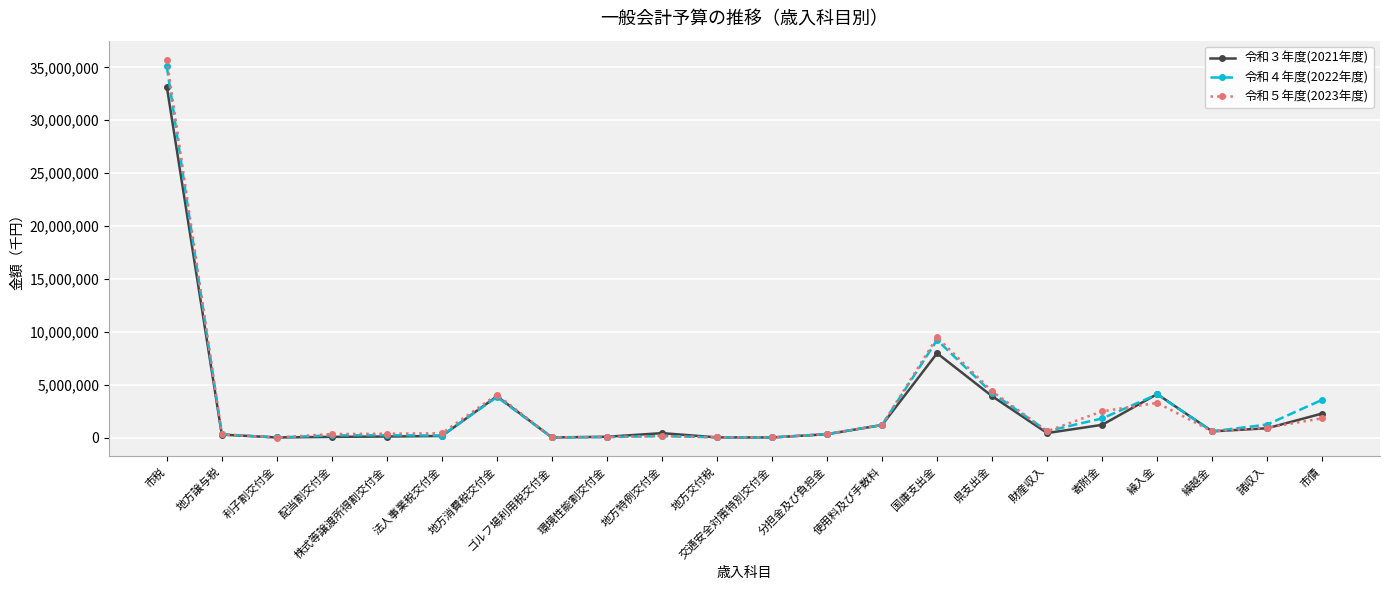

What are all the series names shown in the legend?

令和３年度(2021年度), 令和４年度(2022年度), 令和５年度(2023年度)